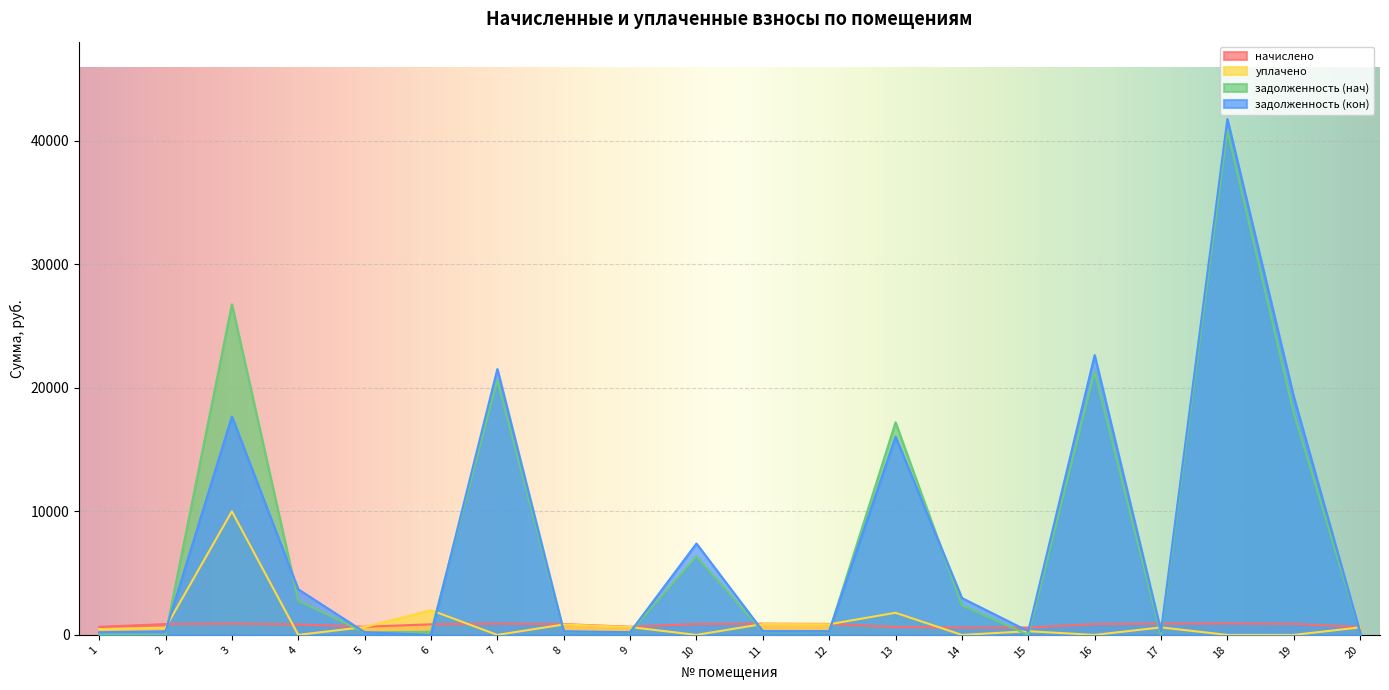

What is the difference between the second highest and minimum values in the уплачено series?

2000.0